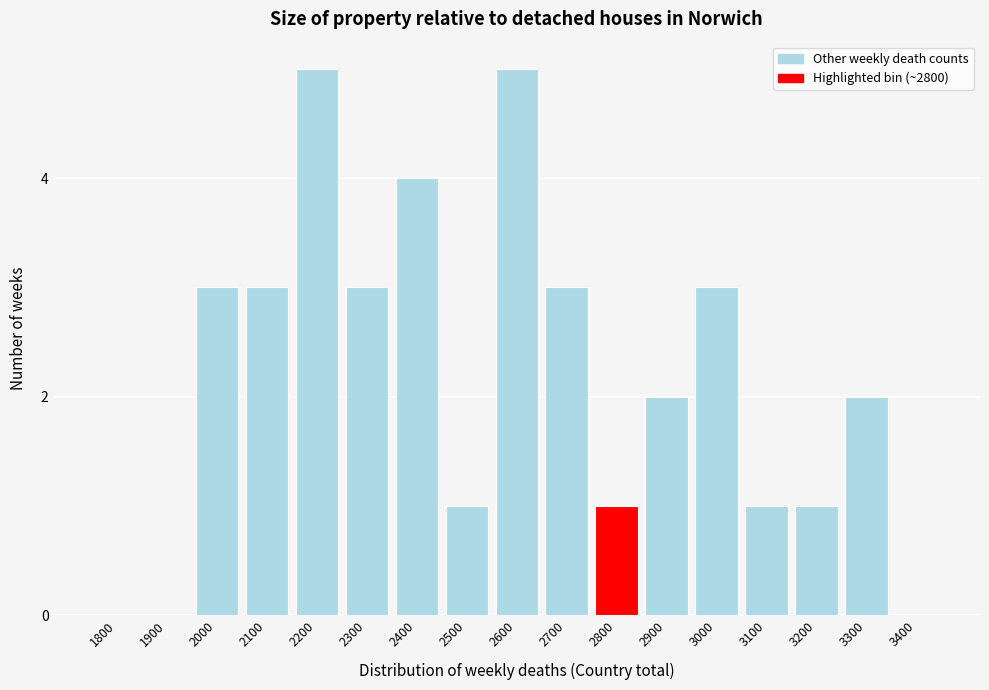

Reading right to left, extract all data points from this chart.

3400=0	3300=2	3200=1	3100=1	3000=3	2900=2	2800=1	2700=3	2600=5	2500=1	2400=4	2300=3	2200=5	2100=3	2000=3	1900=0	1800=0